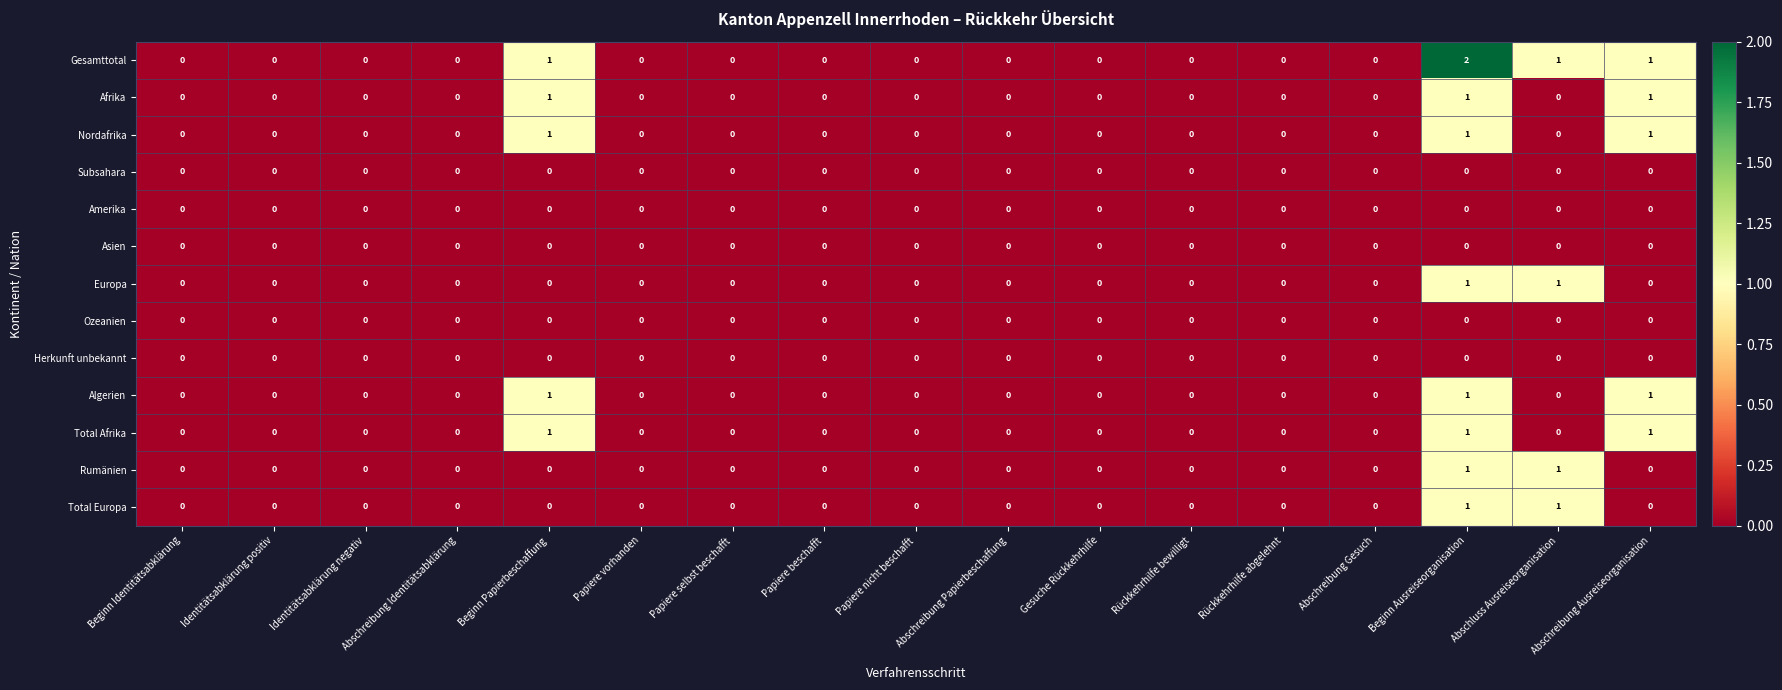

How many Afrika values are between 0 and 1?

17